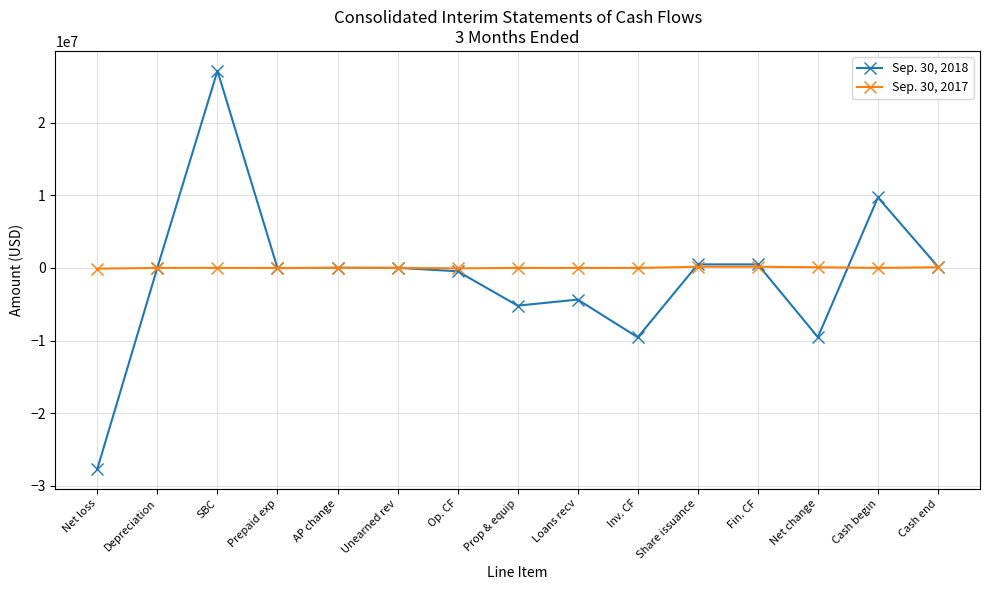

The Sep. 30, 2018 series shows -2028546 at Net change. True or false?

False